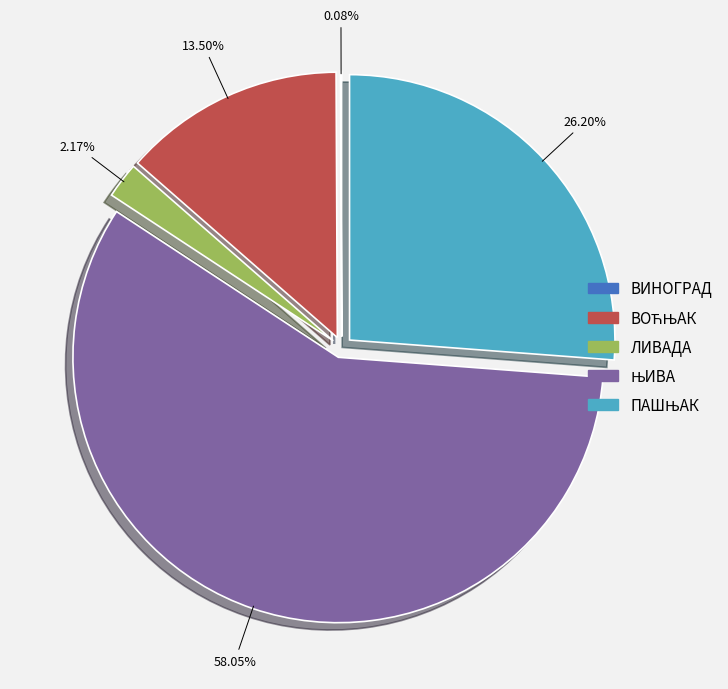

To the nearest percent, what is the average slice percentage?

20%